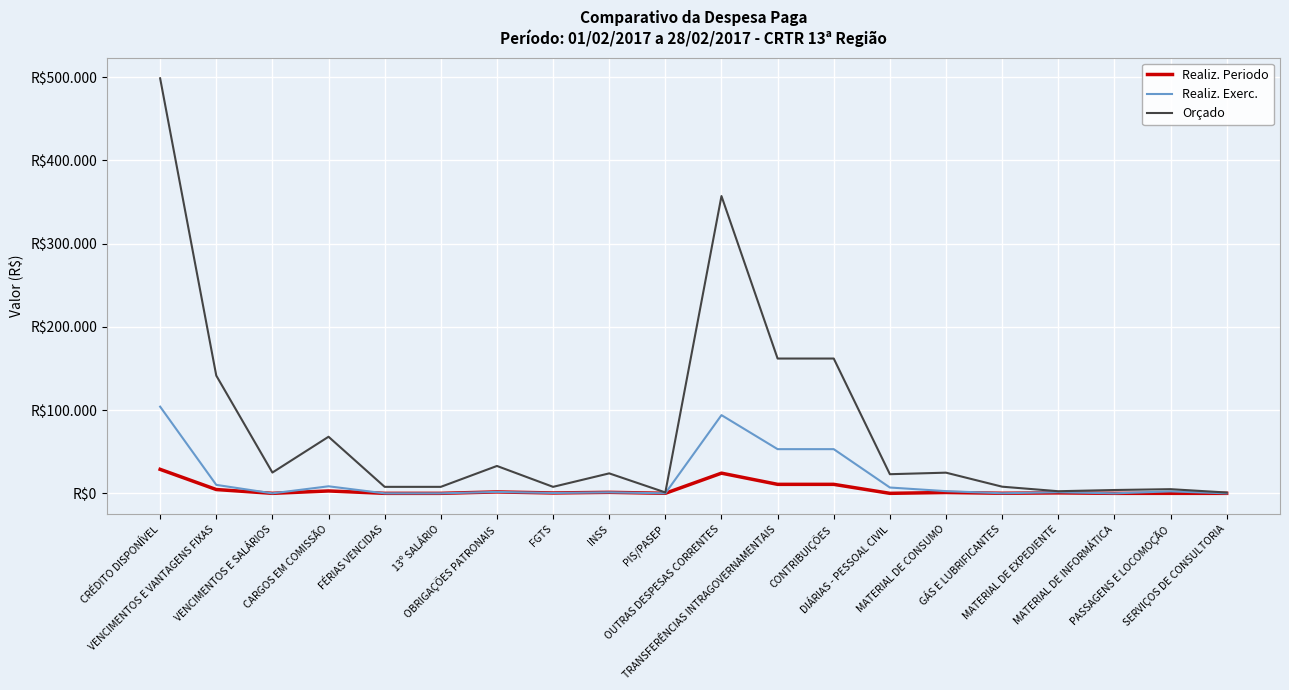

Does the chart have visible grid lines?

Yes